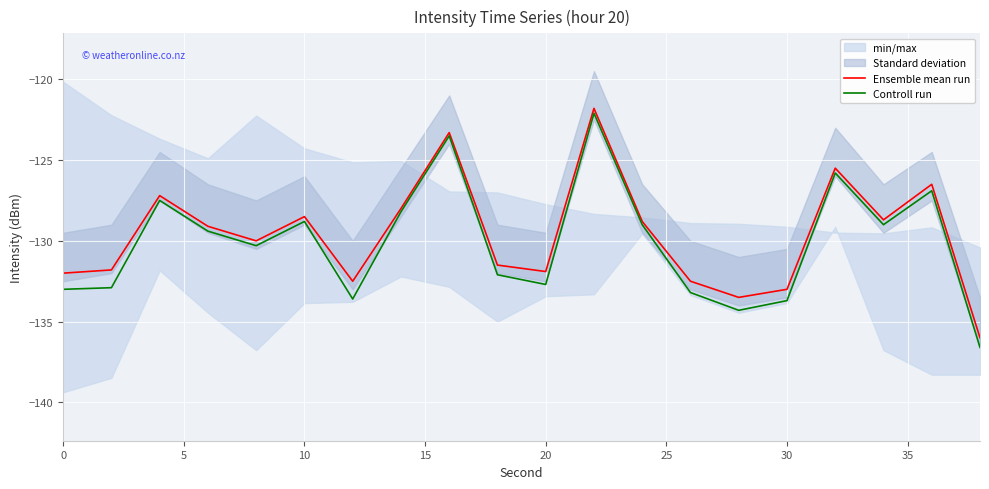

The Ensemble mean run series shows -131.9 at 20. True or false?

True